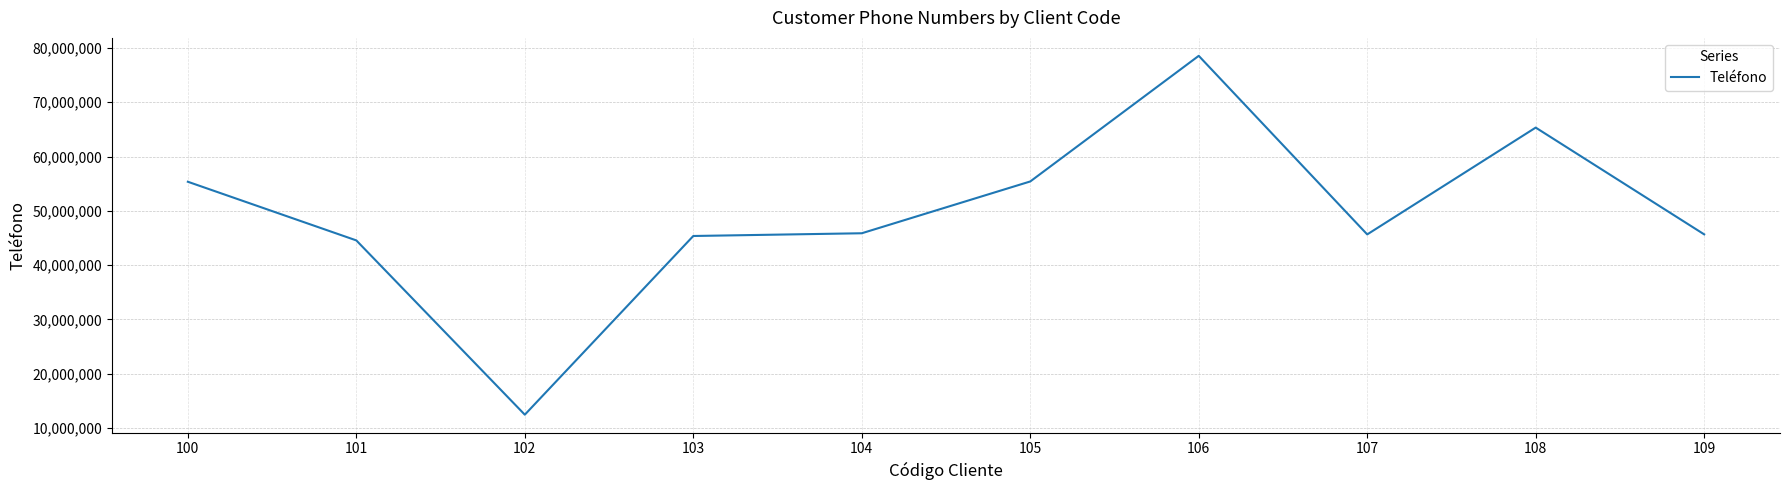

What is the change in value from 101 to 106?

+33997824